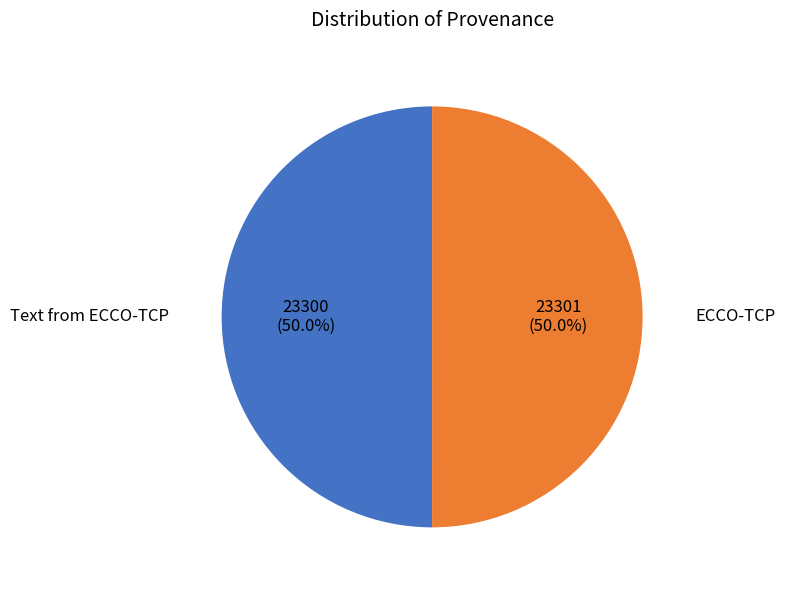

Rank the categories by value from lowest to highest.

Text from ECCO-TCP, ECCO-TCP